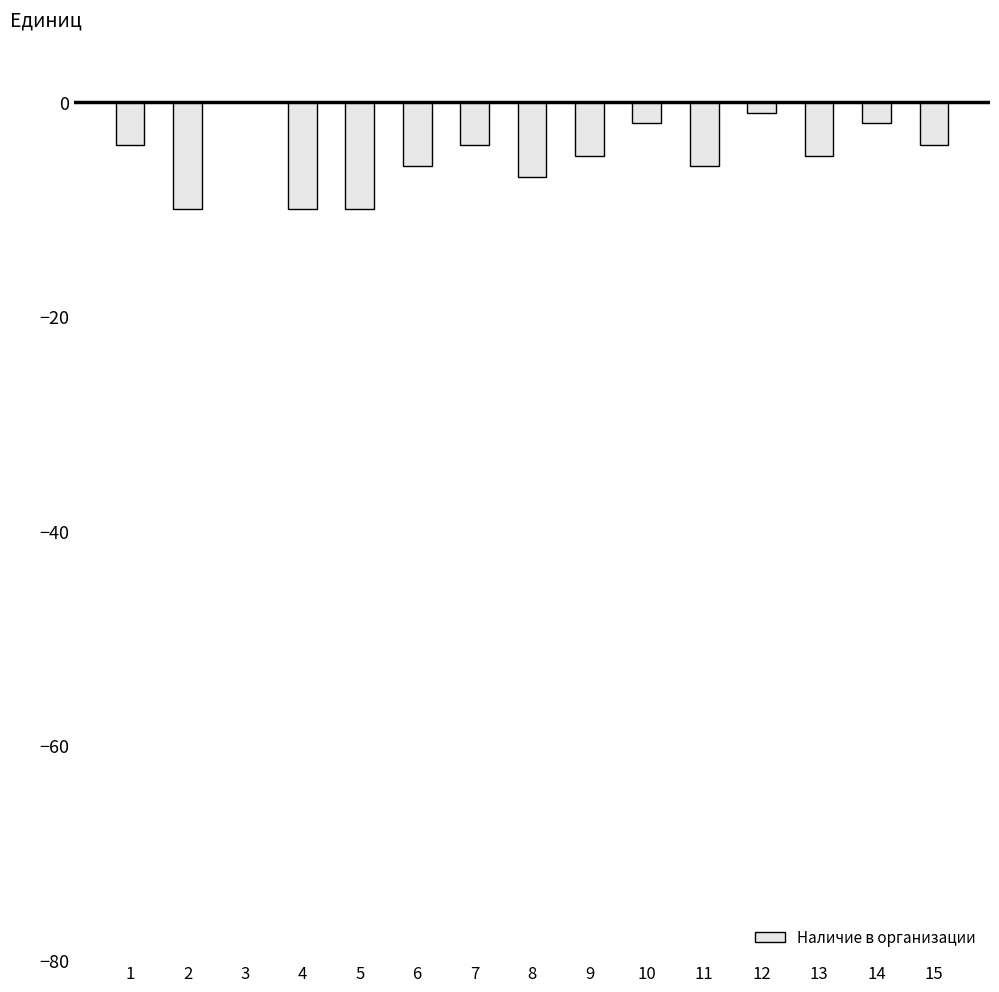

True or false: the data shows -10 at 4.

True